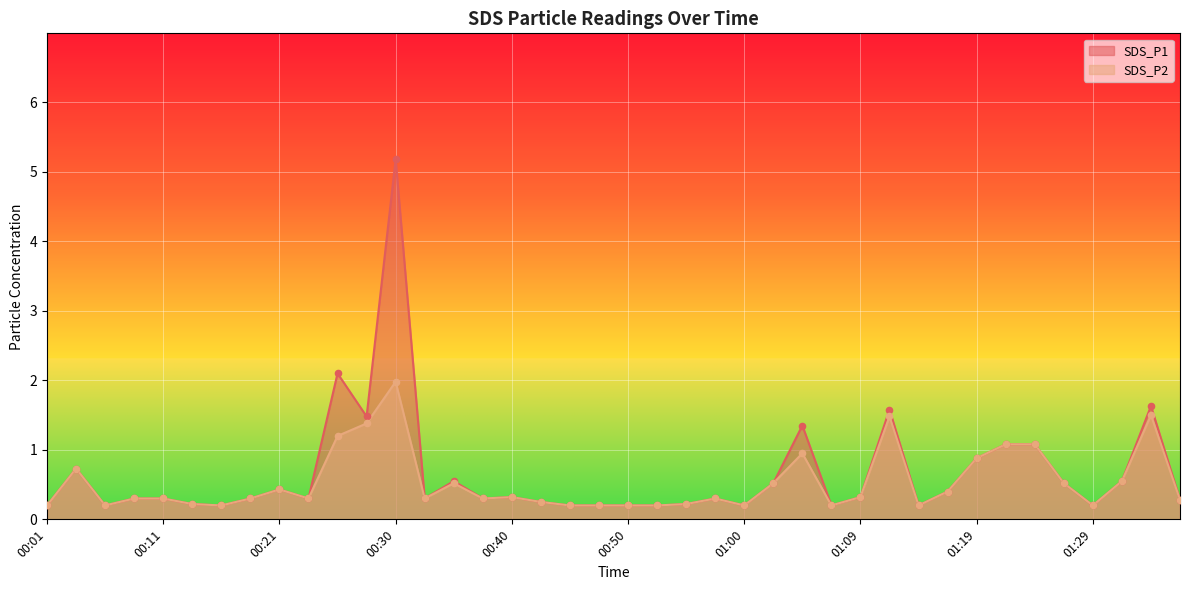

At how many categories does at least one series exceed 4?

1